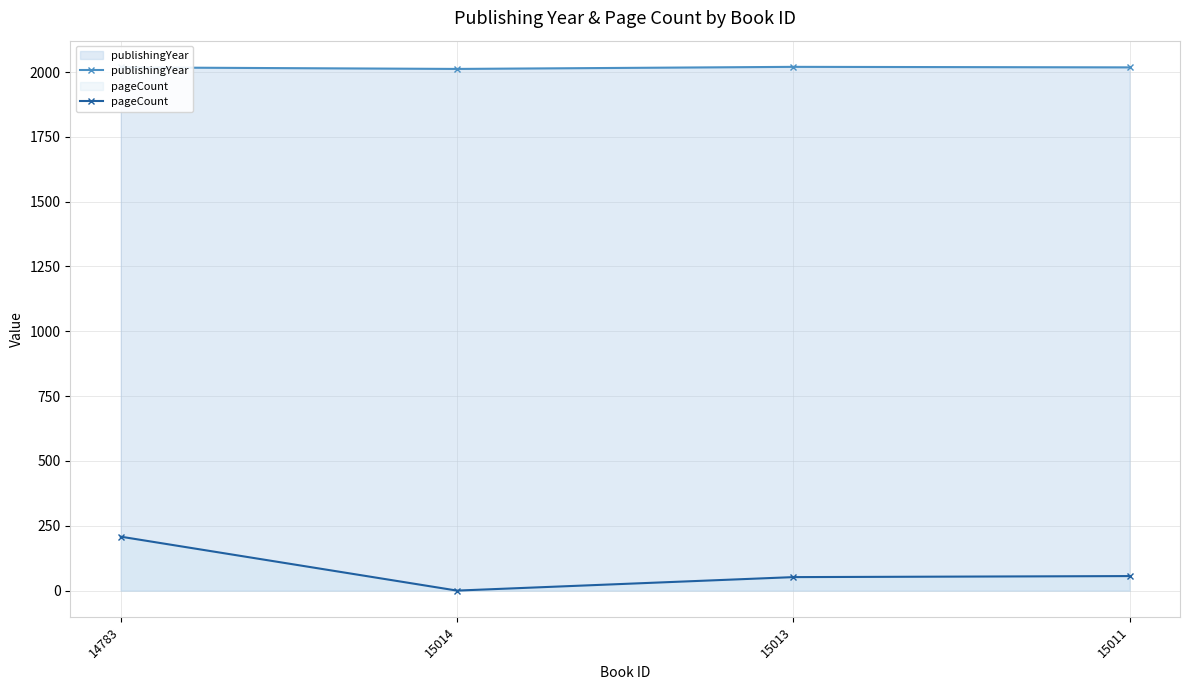

How many lines are shown in the chart?

2